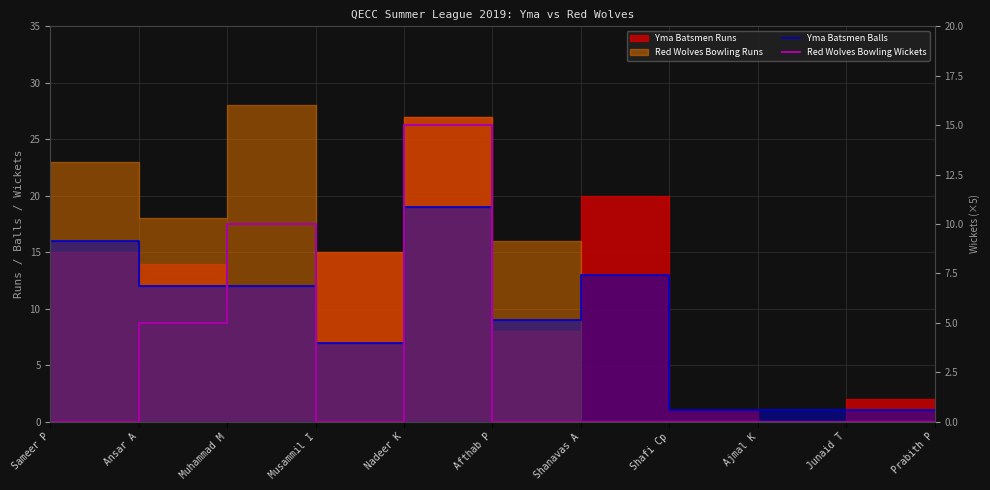

True or false: Yma Batsmen Balls and Red Wolves Bowling Wickets intersect in this chart.

False